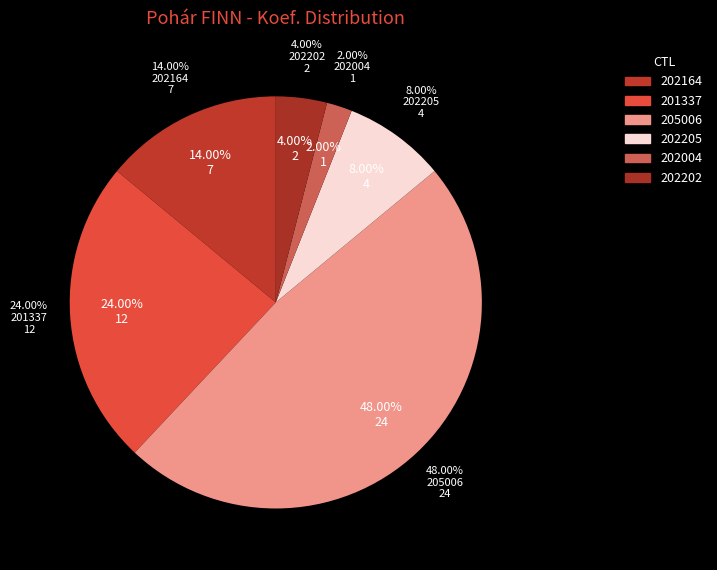

What is the change in value from 201337 to 202004?

-11